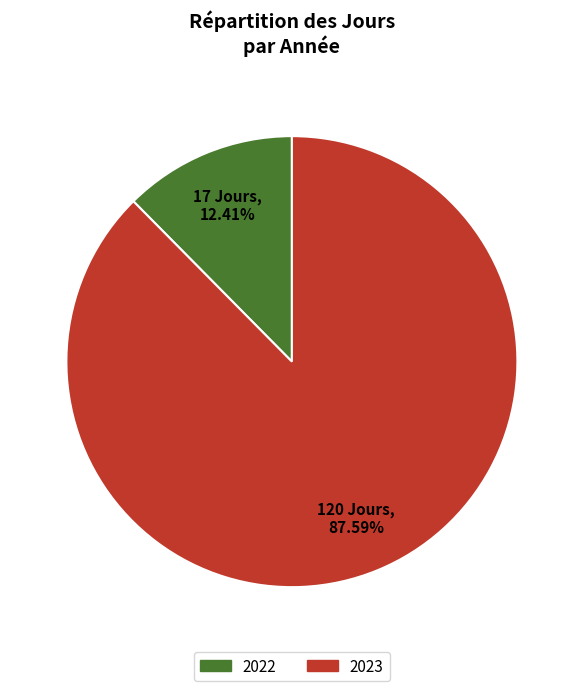

Does any single category account for the majority?

Yes